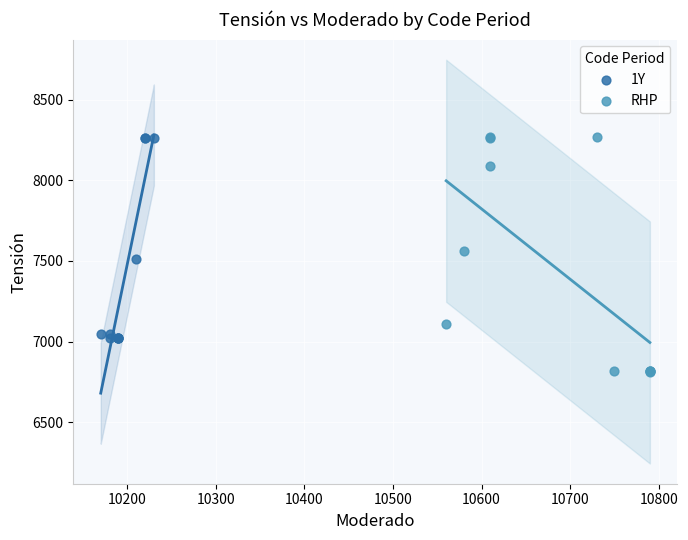

Which series reaches the minimum Y coordinate?

RHP